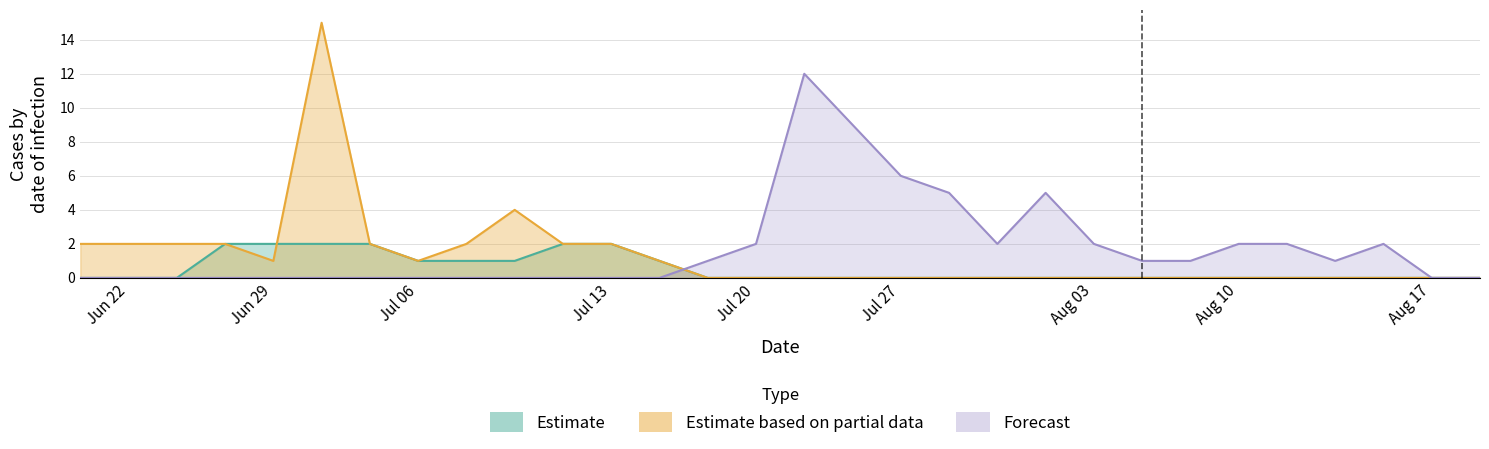

What value does the Estimate series have at Jul 06?

1